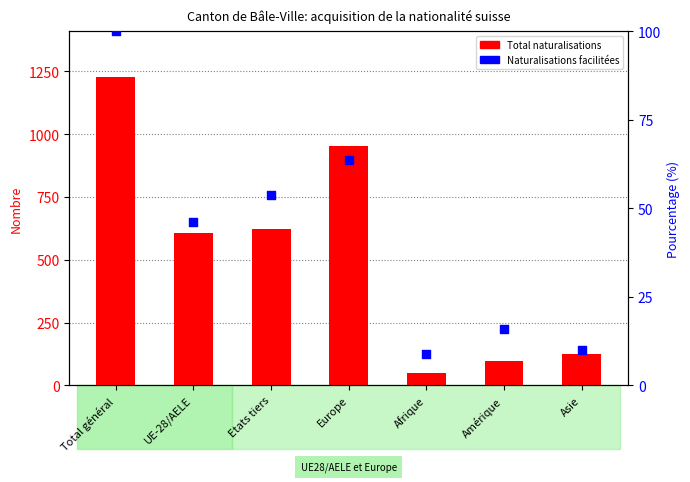

Which series has the largest total across all categories?

Total naturalisations